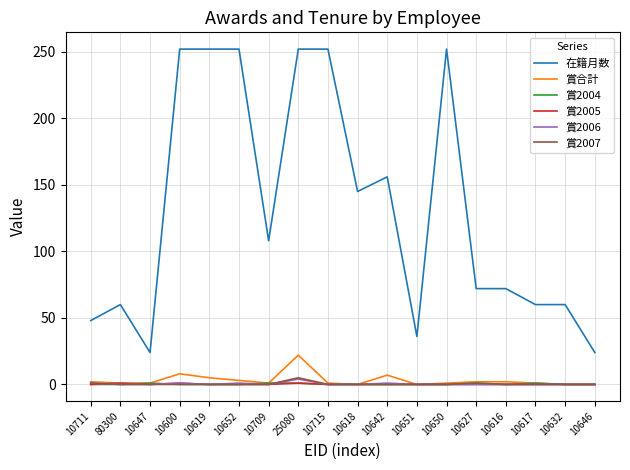

True or false: 賞2007 has a value of 0 at 10600.

True